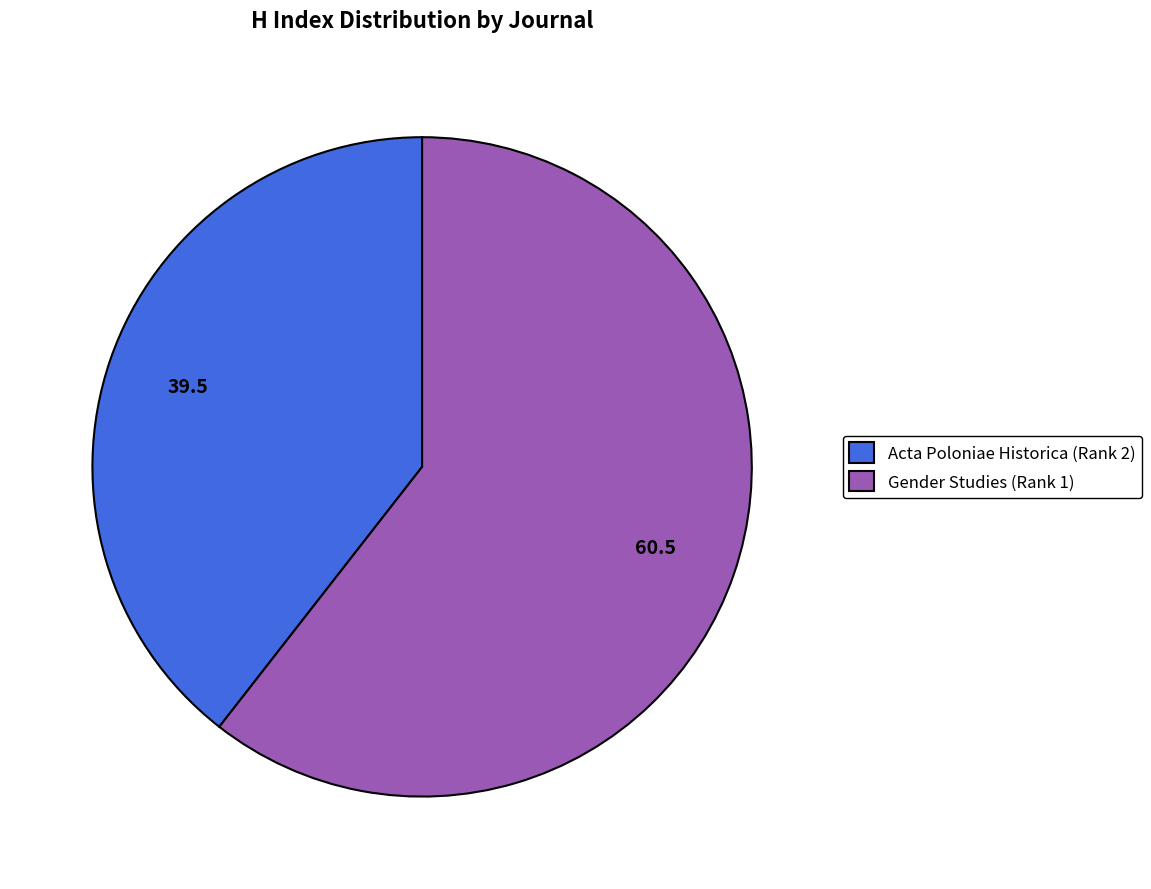

The Gender Studies (Rank 1) slice represents 51% of the pie. True or false?

False